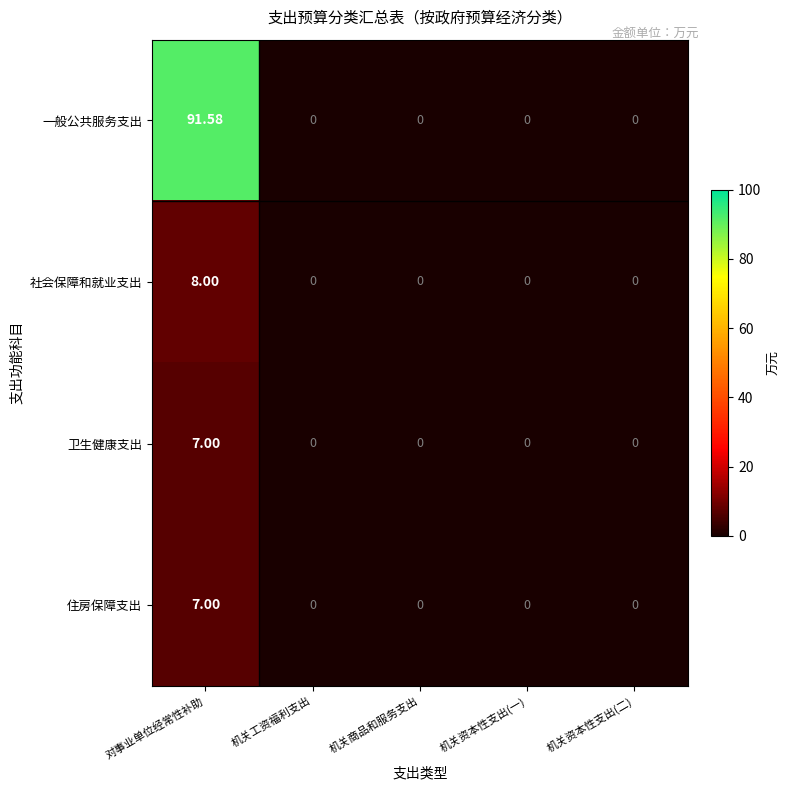

At which label does 住房保障支出 reach its peak?

对事业单位经常性补助